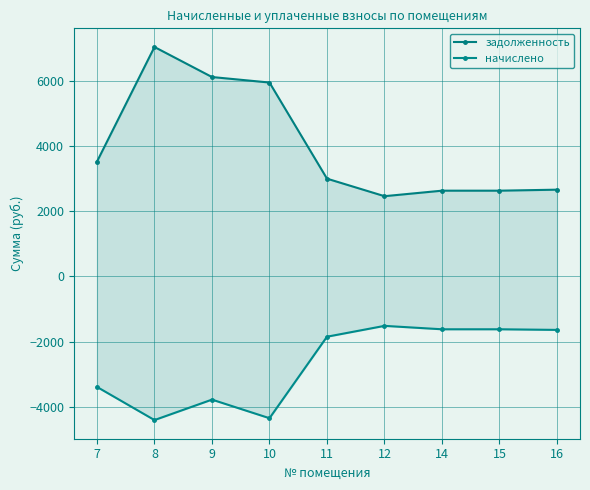

Reading left to right, list all the values displayed in this chart.

задолженность: 3515.4	7030.8	6109.7	5940.8	2993.5	2456.2	2625.0	2625.0	2655.7
начислено: -3391.9	-4408.5	-3781.4	-4351.5	-1852.7	-1520.2	-1624.7	-1624.7	-1643.7